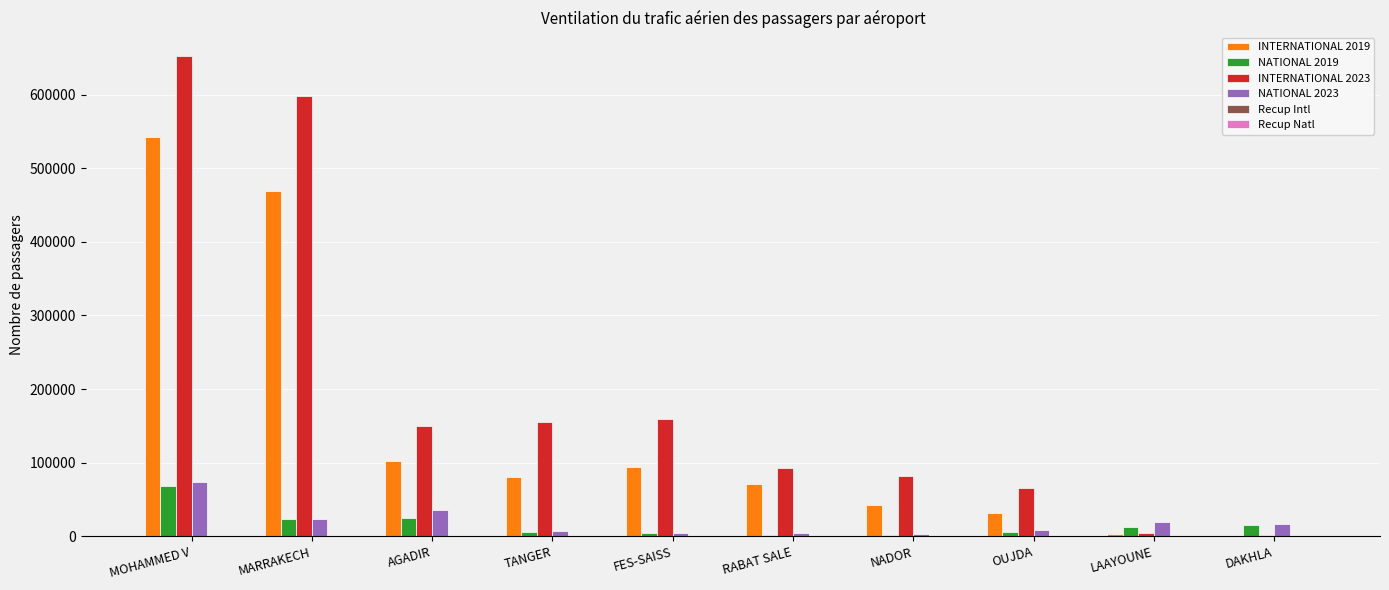

Which series has the widest spread of values?

INTERNATIONAL 2023